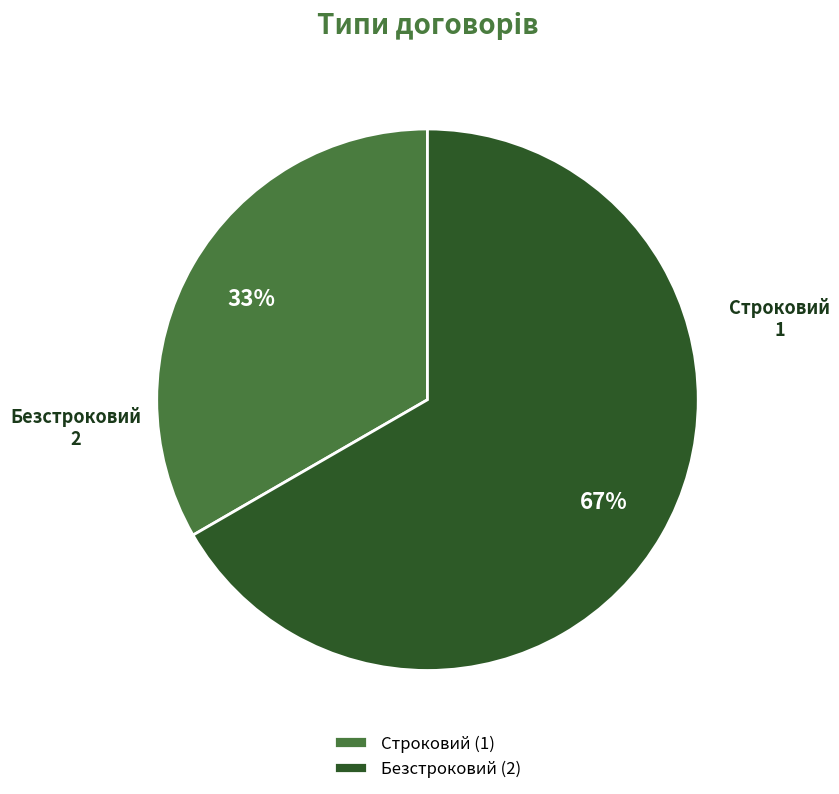

Is the sum of Безстроковий and Строковий greater than half?

Yes